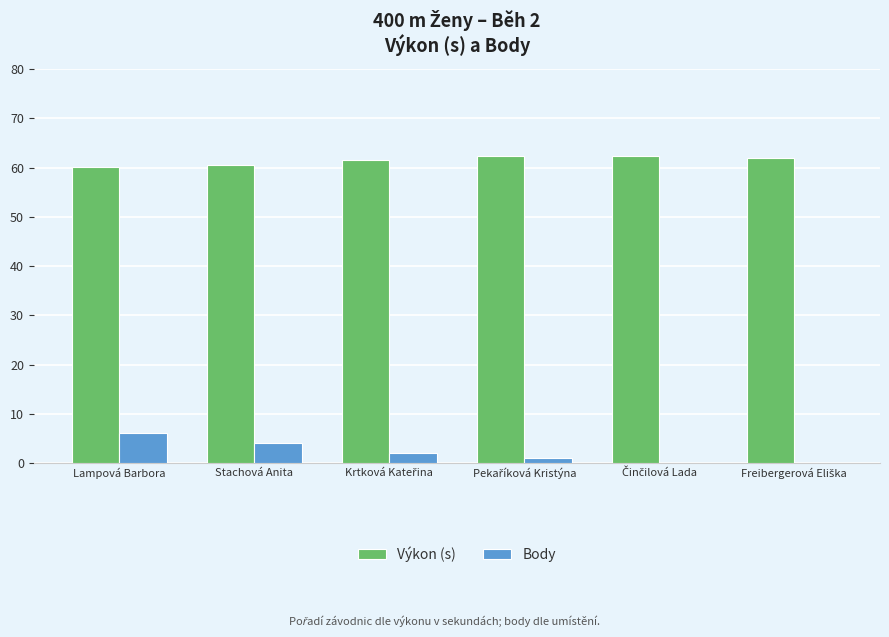

What is the sum of all Výkon (s) values?

369.2